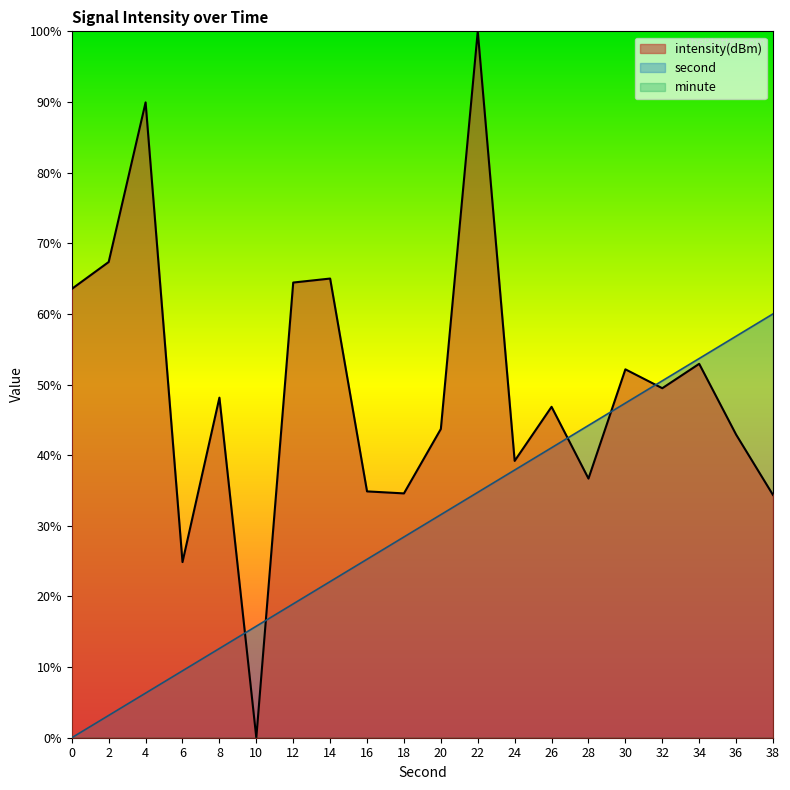

Does the chart have visible grid lines?

No